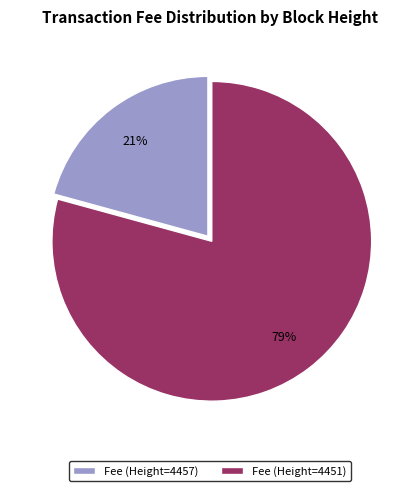

The Fee (Height=4451) slice represents 88% of the pie. True or false?

False